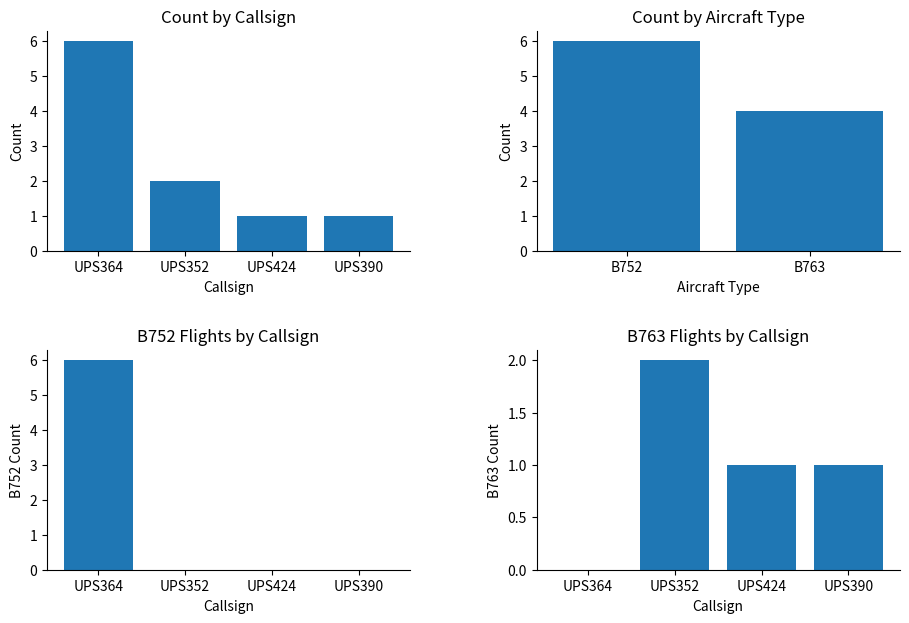

Which has a higher value, UPS352 or UPS424?

UPS352